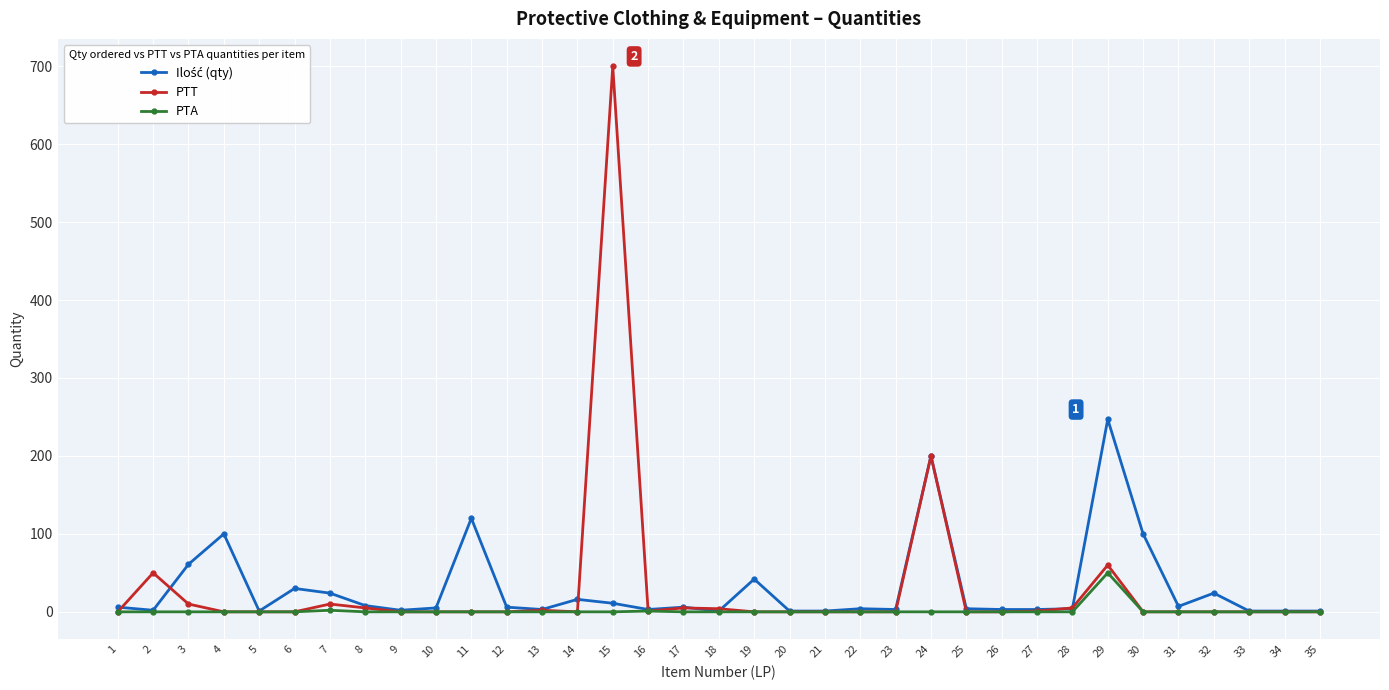

True or false: PTT has more than 0 points higher than both neighbors.

True